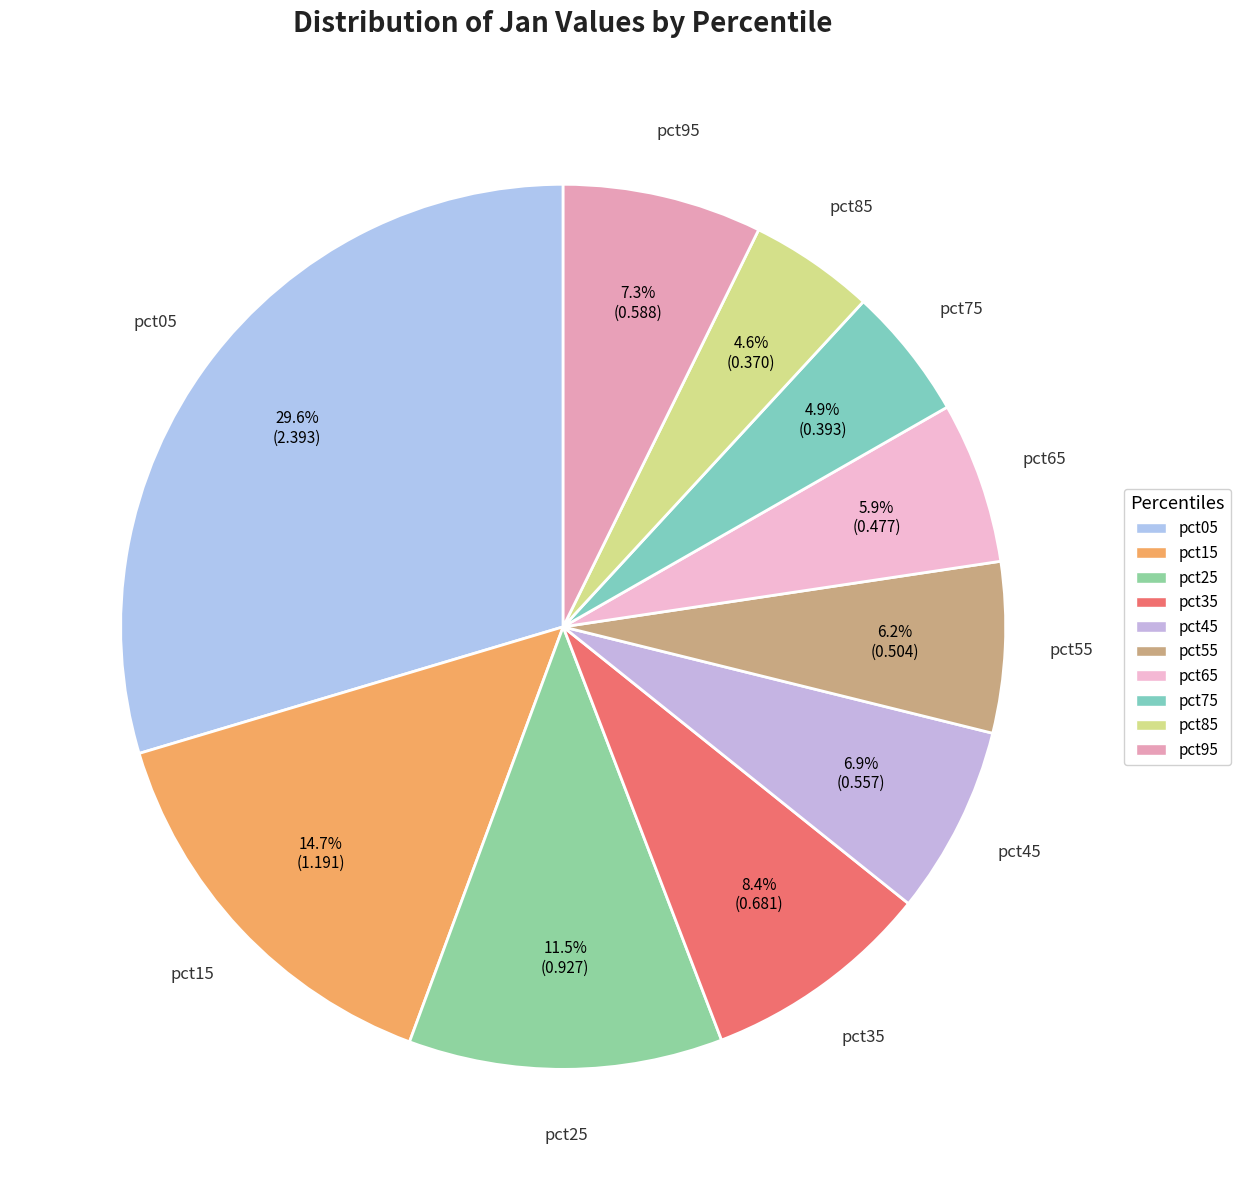

Does any single category account for the majority?

No